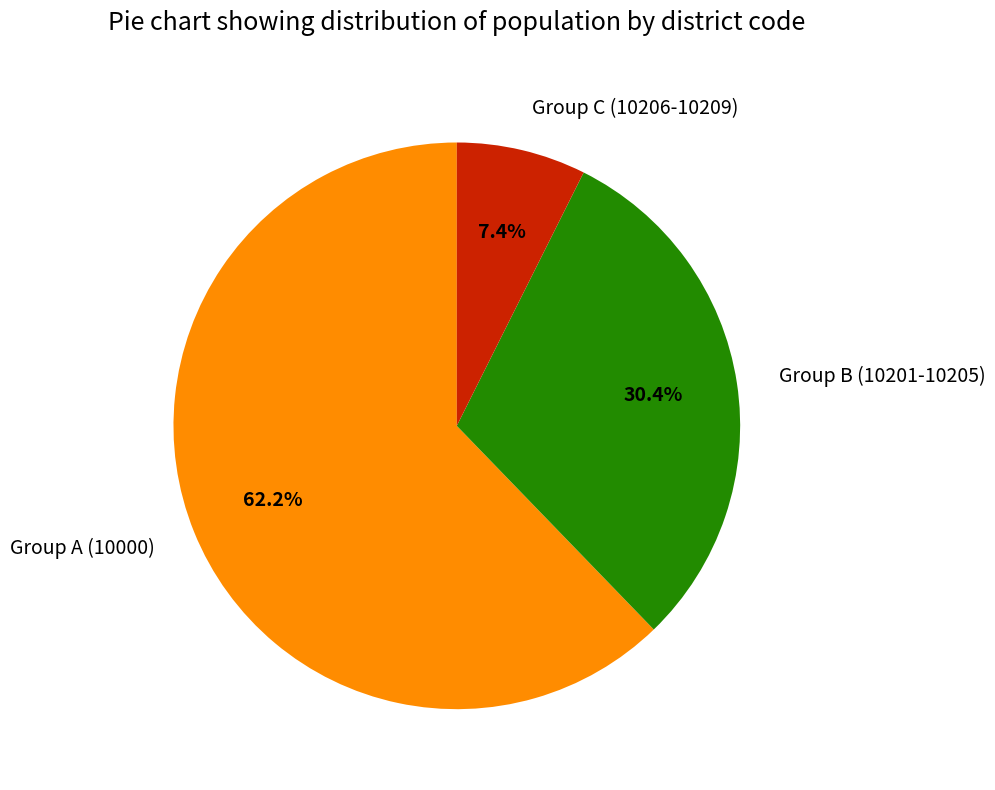

Which category has the smallest portion of the pie?

Group C (10206-10209)